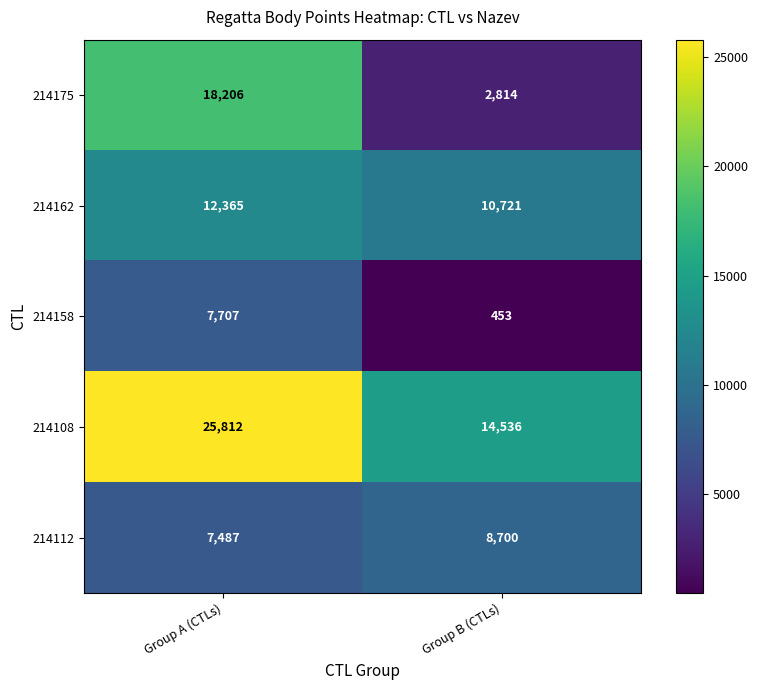

Count the number of categories in the chart.

2